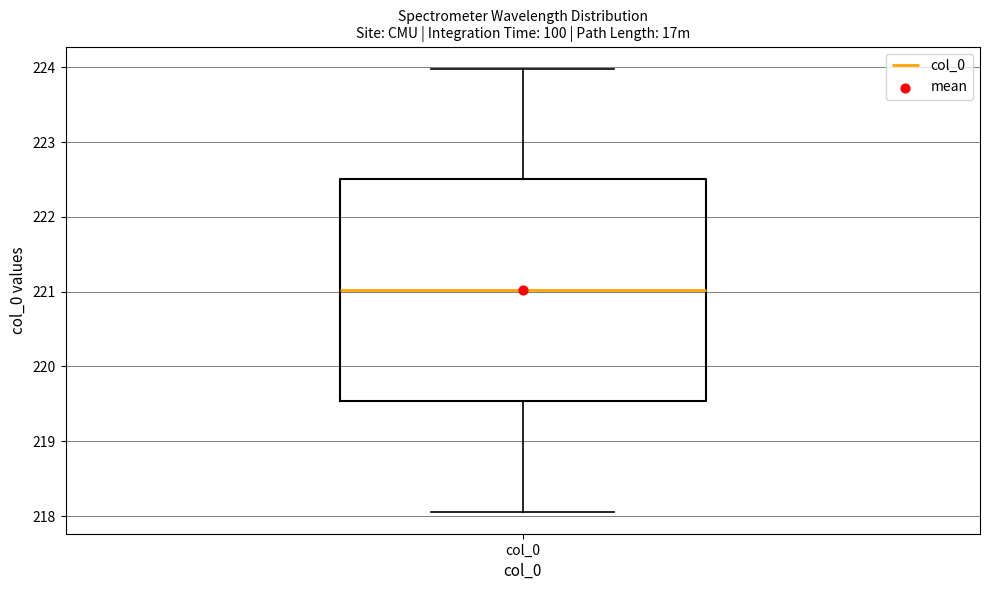

Read this box plot against the y-axis: the position of the median line, the range covered by the box, and the ends of both whiskers. The values are not printed on the chart, so give them approximately, as read against the axis.

median 221.0, box 219.5 to 222.5, whiskers 218.1 to 224.0